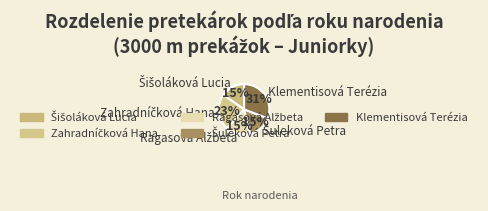

To the nearest percent, what is the average slice percentage?

20%